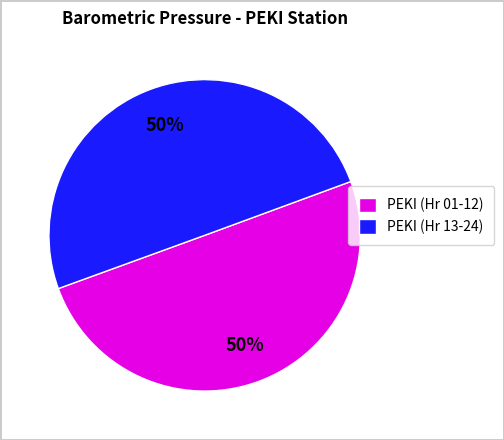

Do PEKI (Hr 13-24) and PEKI (Hr 01-12) together represent more than half of the pie?

Yes